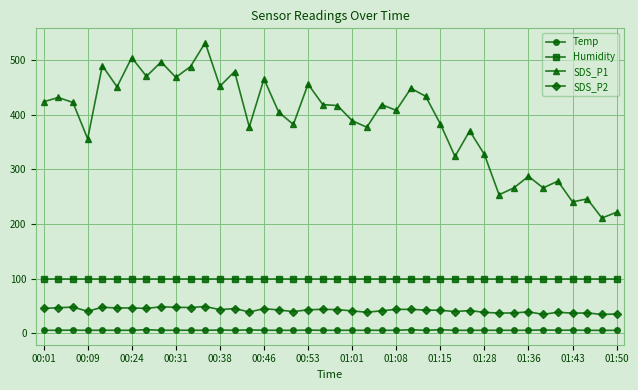

What is the difference between the maximum and minimum values in the Temp series?

1.2